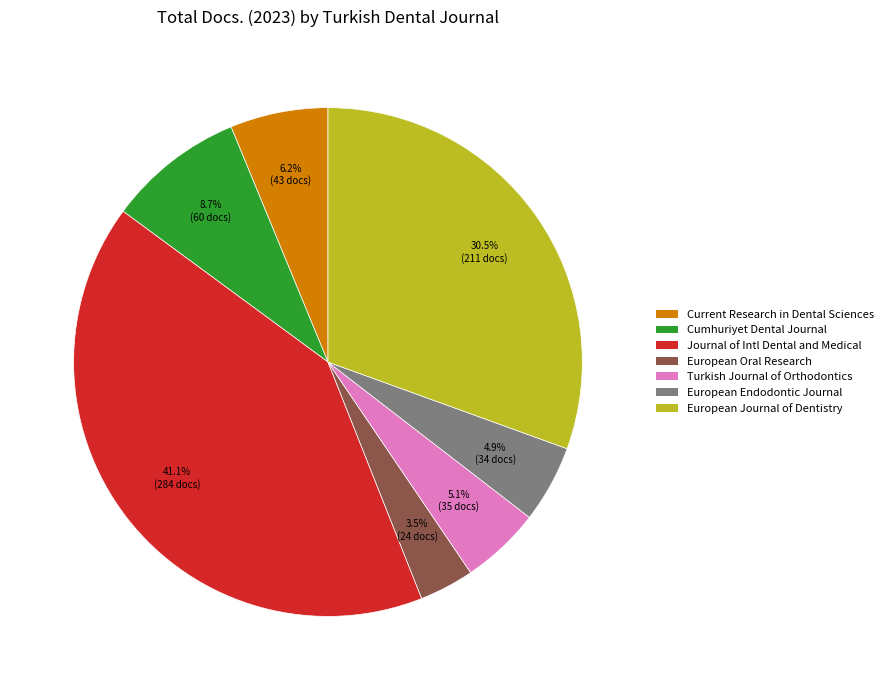

Is there any slice that represents more than half of the pie?

No